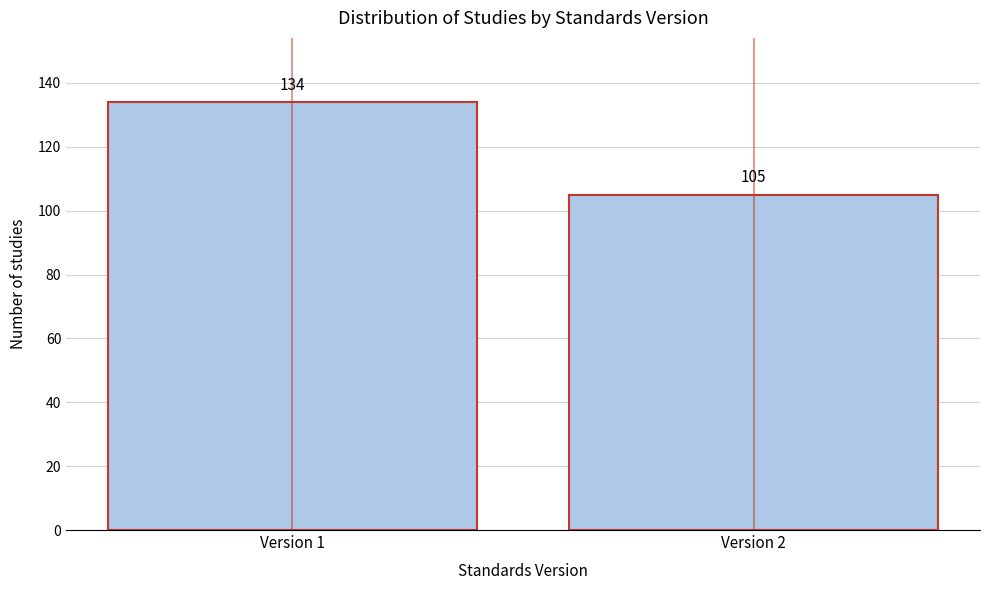

Reading left to right, transcribe all the data shown in this chart.

134	105